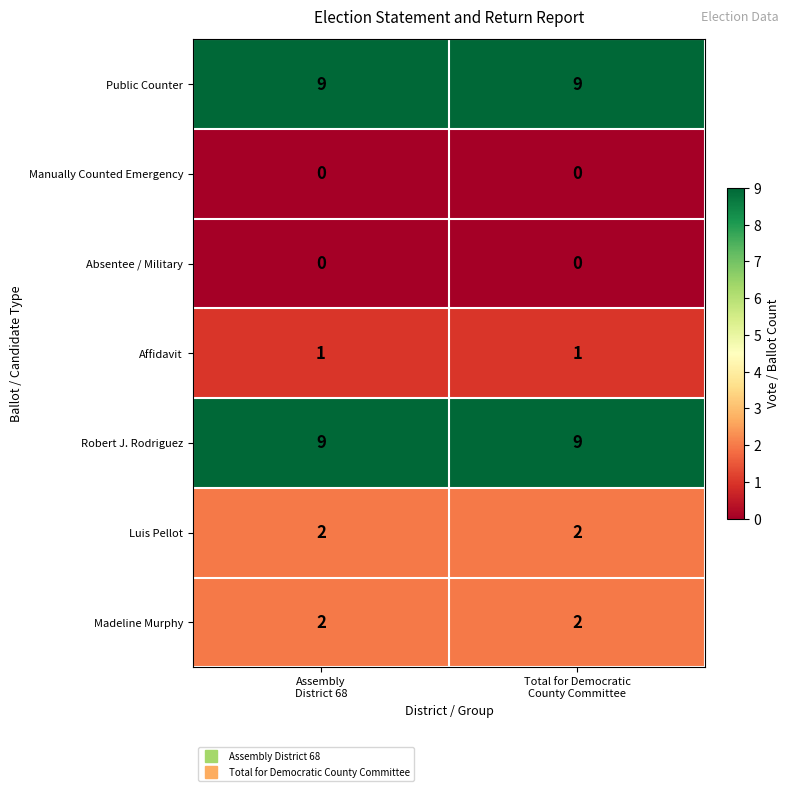

What is the greatest value displayed?

9